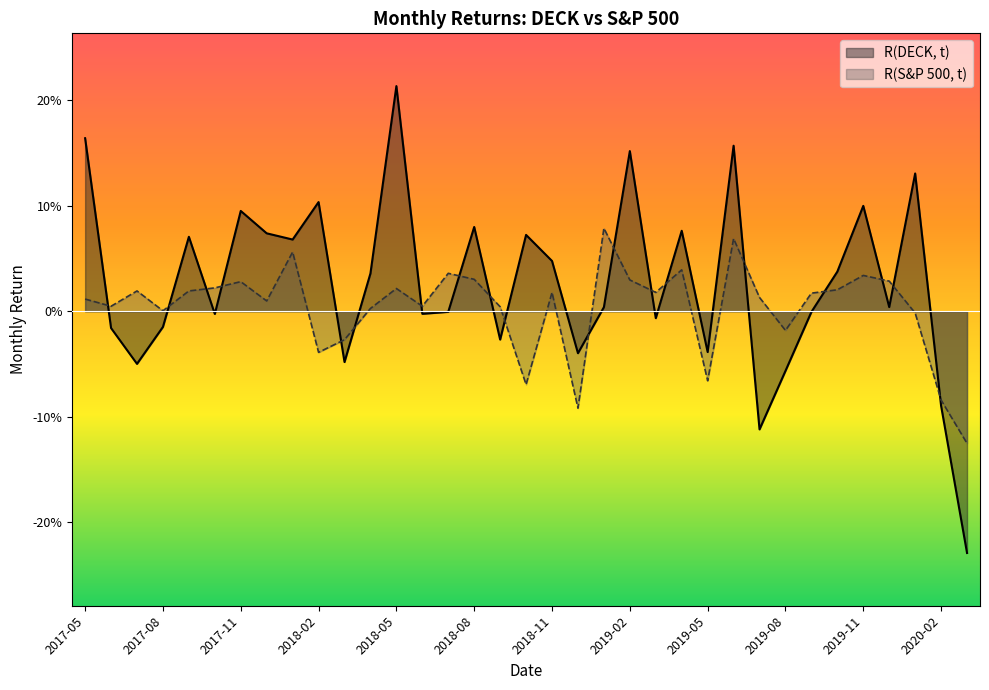

Which series has the largest range (max minus min)?

R(DECK, t)